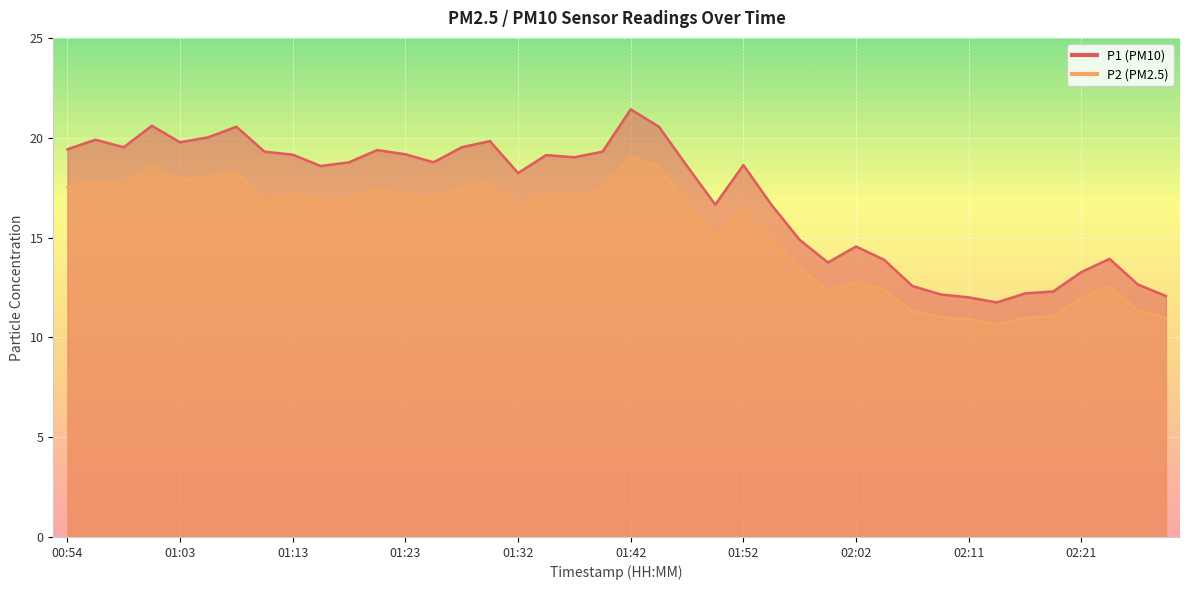

Reading left to right, extract all data points from this chart.

P1: 00:54=19.4	00:56=19.9	00:58=19.5	01:01=20.6	01:03=19.8	01:06=20.0	01:08=20.6	01:11=19.3	01:13=19.1	01:15=18.6	01:18=18.8	01:20=19.4	01:23=19.2	01:25=18.8	01:28=19.5	01:30=19.8	01:32=18.2	01:35=19.1	01:37=19.0	01:40=19.3	01:42=21.4	01:45=20.6	01:47=18.6	01:49=16.6	01:52=18.6	01:54=16.6	01:57=14.9	01:59=13.8	02:02=14.6	02:04=13.9	02:07=12.6	02:09=12.2	02:11=12.0	02:14=11.8	02:16=12.2	02:19=12.3	02:21=13.3	02:24=13.9	02:26=12.7	02:28=12.1
P2: 00:54=17.5	00:56=17.9	00:58=17.6	01:01=18.5	01:03=17.9	01:06=18.0	01:08=18.3	01:11=16.8	01:13=17.1	01:15=16.8	01:18=16.9	01:20=17.4	01:23=17.2	01:25=16.9	01:28=17.5	01:30=17.8	01:32=16.4	01:35=17.2	01:37=17.0	01:40=17.4	01:42=19.1	01:45=18.5	01:47=16.7	01:49=15.1	01:52=16.4	01:54=14.9	01:57=13.4	01:59=12.3	02:02=12.8	02:04=12.4	02:07=11.3	02:09=11.0	02:11=10.9	02:14=10.7	02:16=11.0	02:19=11.1	02:21=12.0	02:24=12.5	02:26=11.3	02:28=11.0